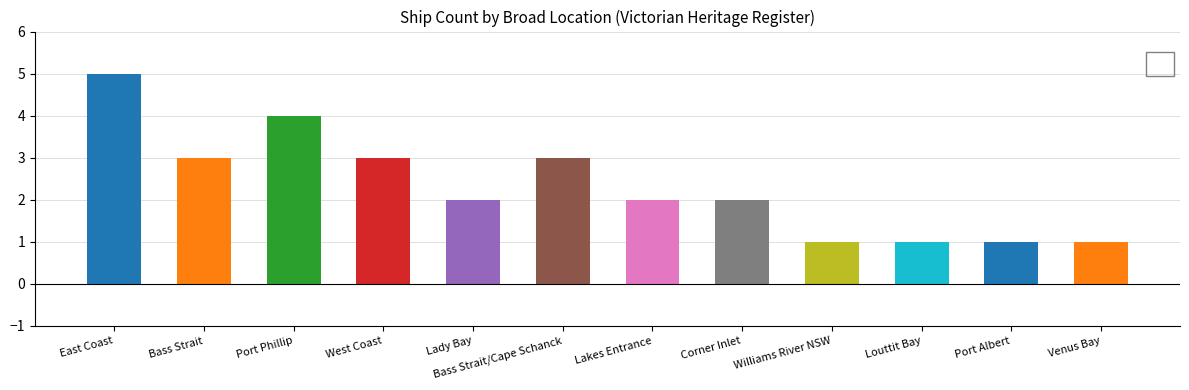

Which has a higher value, West Coast or Port Phillip?

Port Phillip